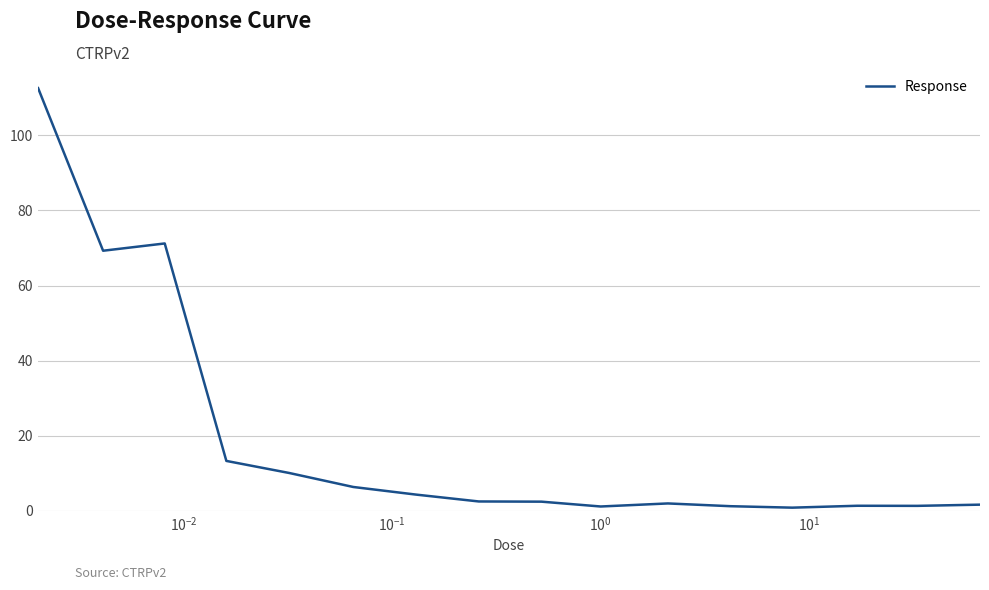

What is the greatest value displayed?

112.6